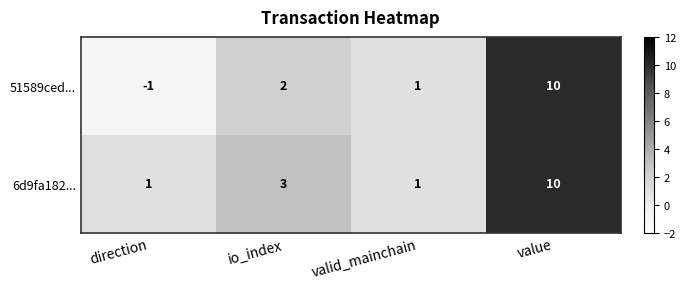

List the series in order of their overall mean, highest first.

6d9fa182..., 51589ced...